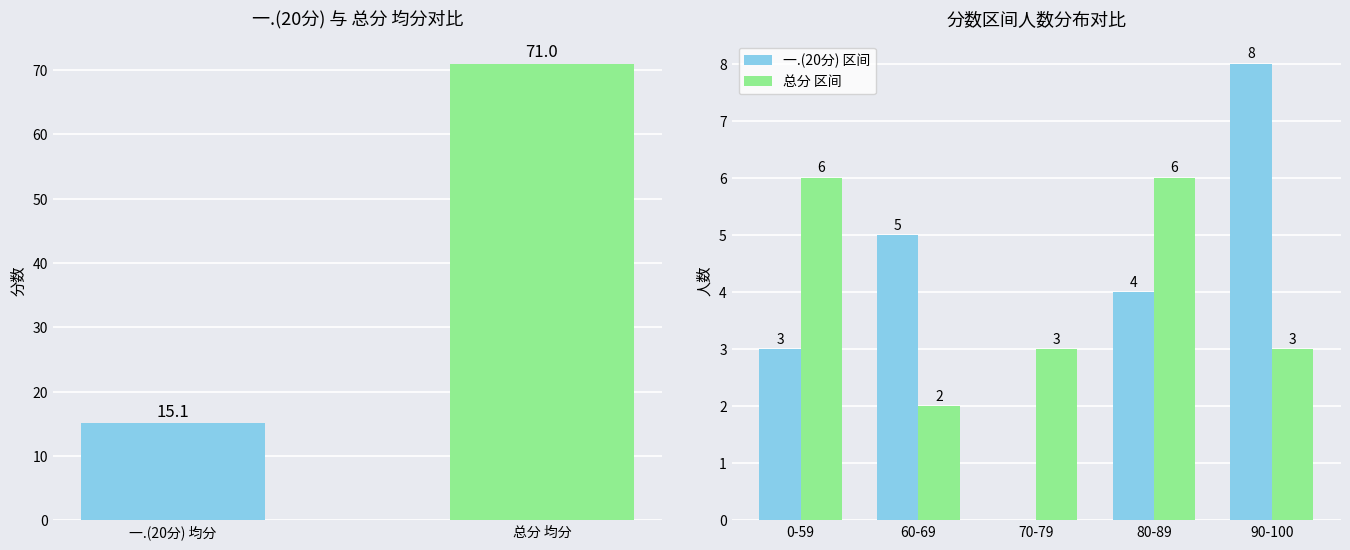

How many data points does each series have?

5